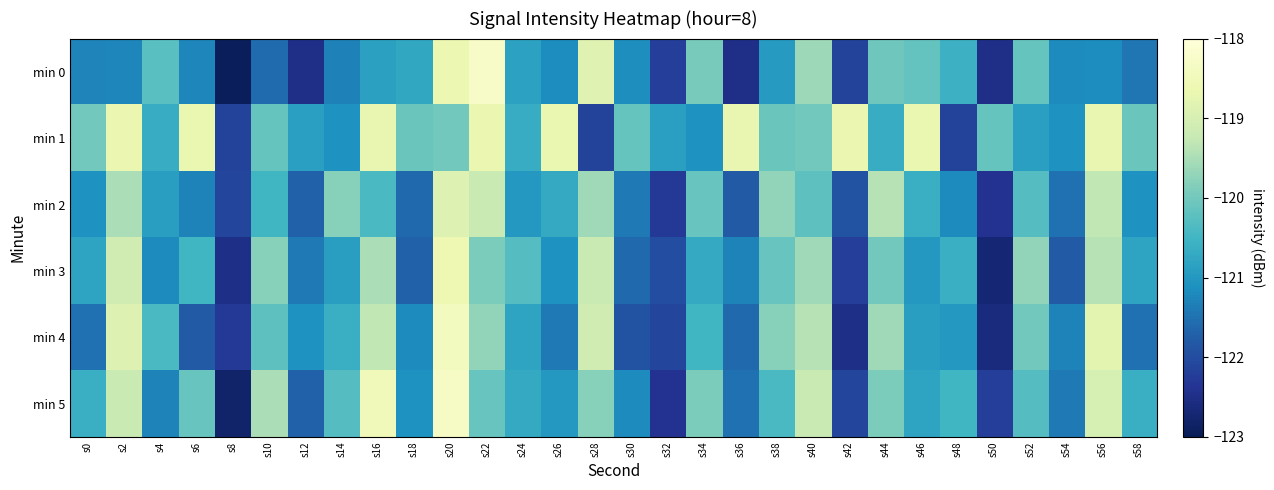

Between s26 and s36, which series saw the biggest shift?

min 0